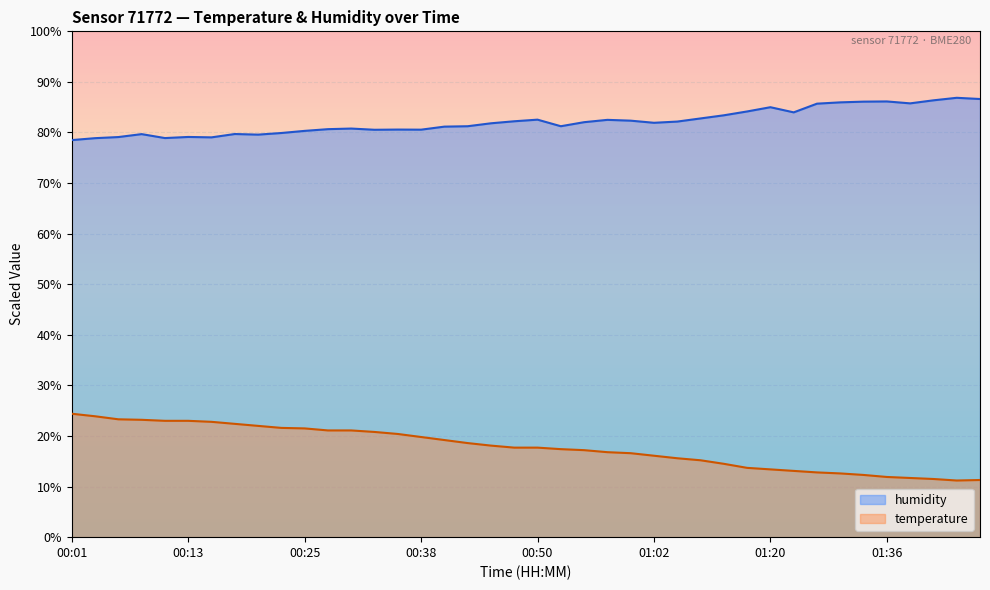

Which category has the lowest value in the humidity series?

00:01